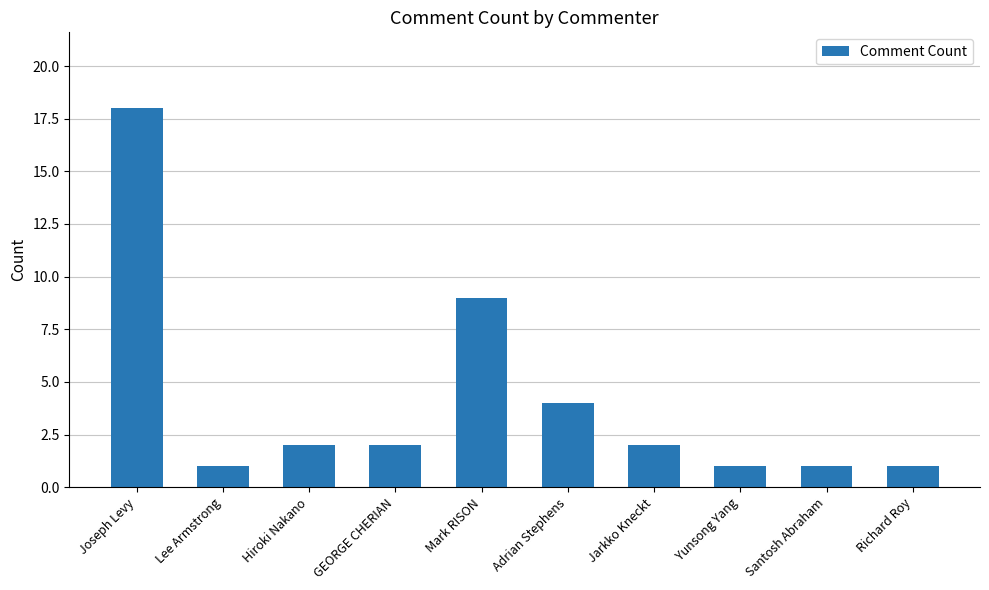

Count the number of categories in the chart.

10